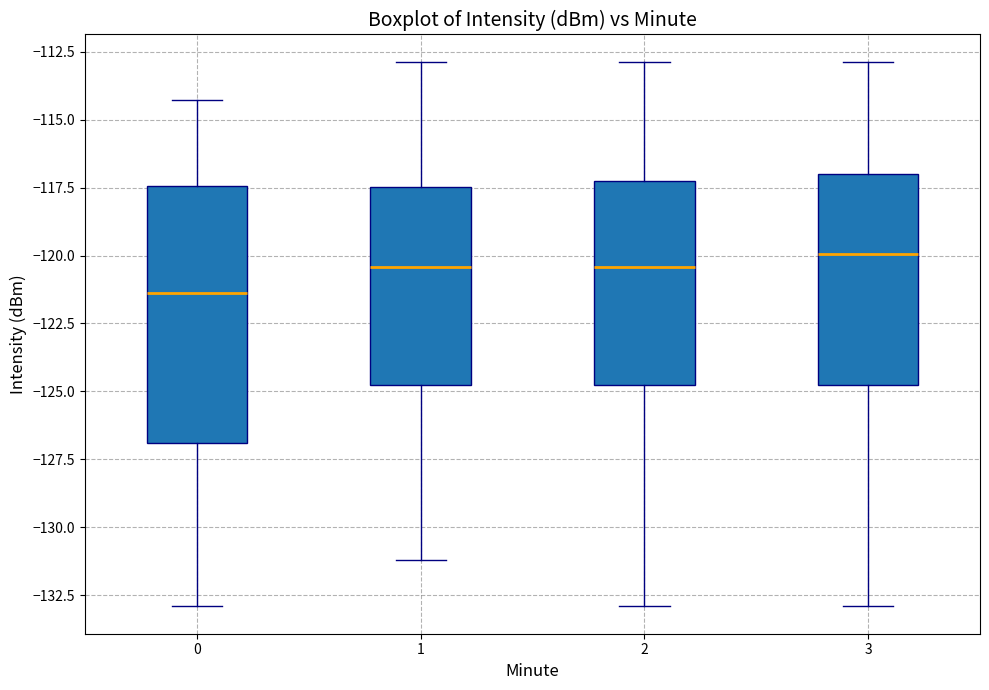

Where does the upper whisker of the box at x = 3 end on the y-axis? The values are not printed on the chart, so give them approximately, as read against the axis.

-113.0